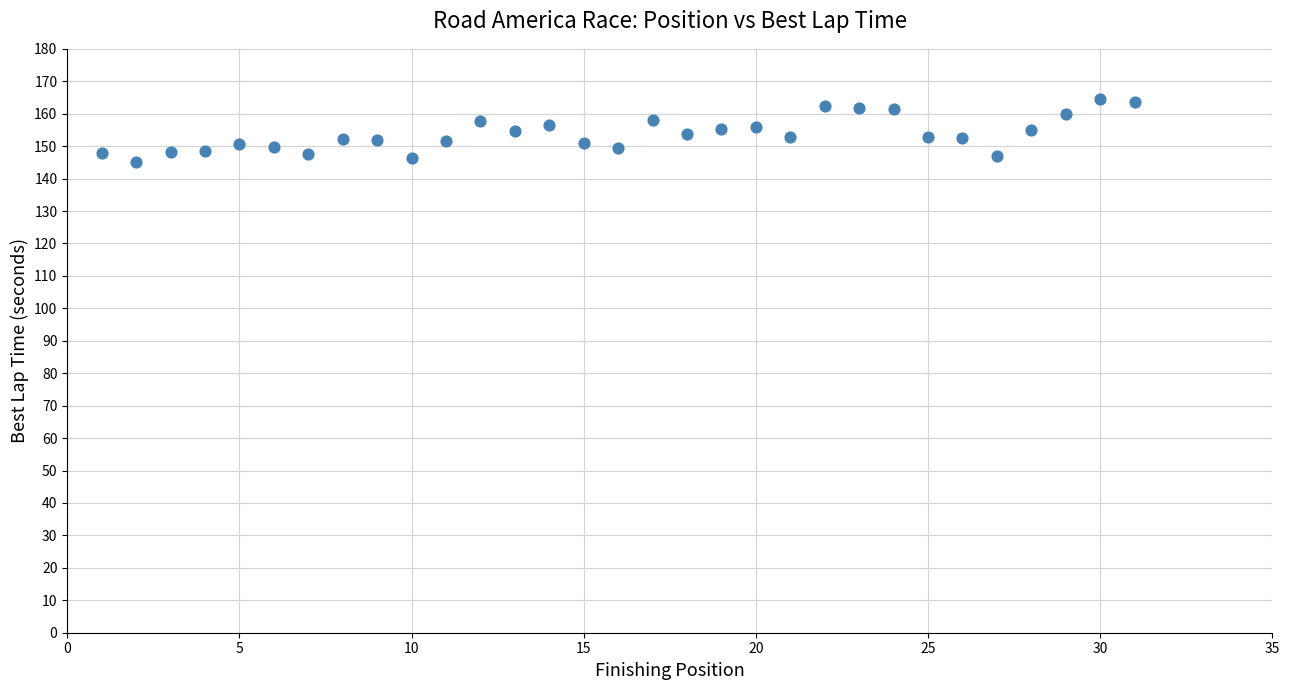

What is the range of X values (max minus min)?

30.0